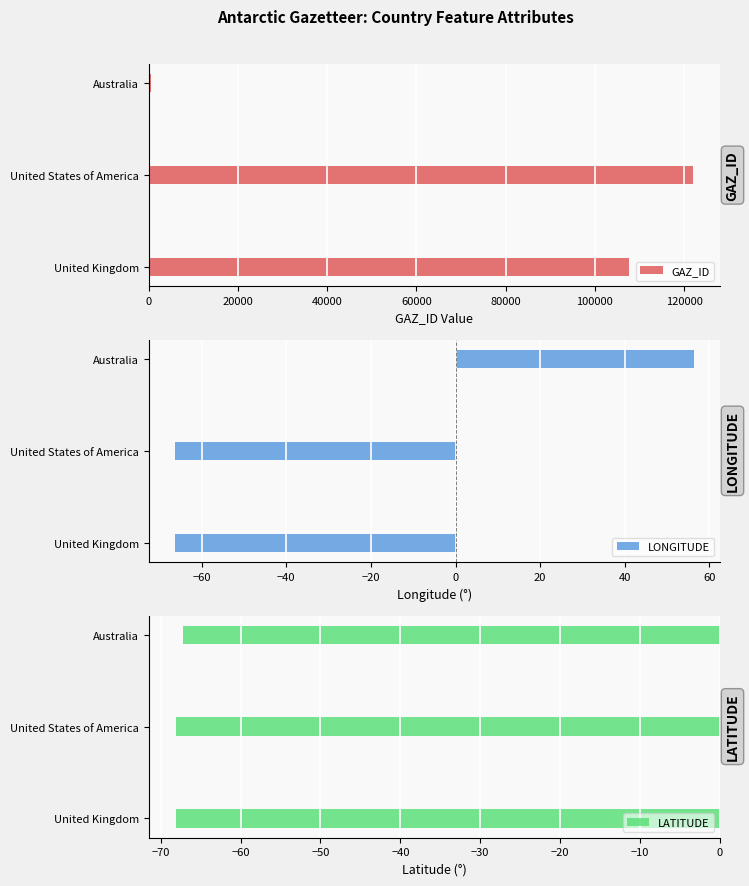

What is the approximate value of LATITUDE at Australia?

-67.2